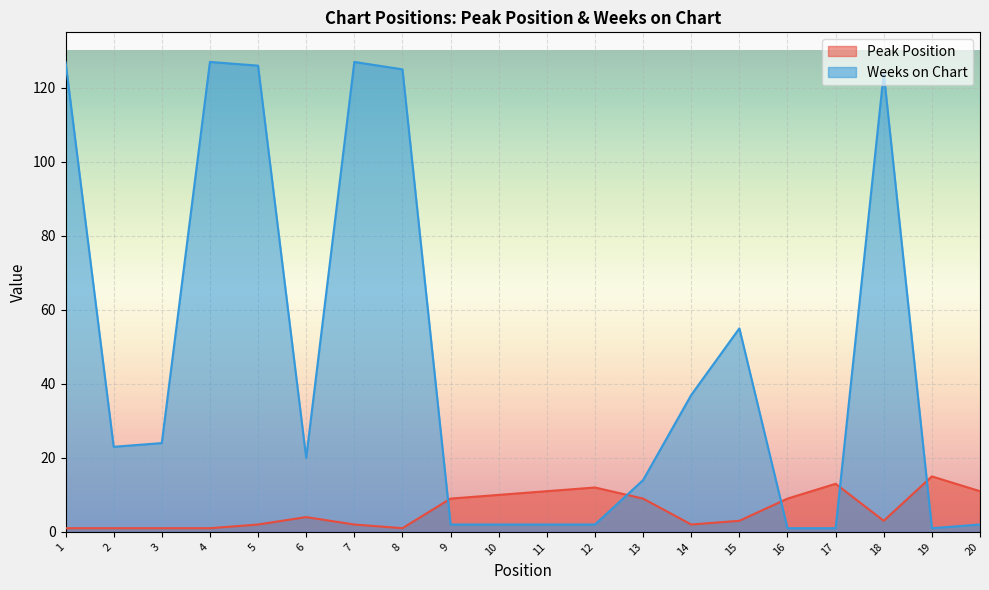

What is the difference between the highest and lowest values at 17?

12